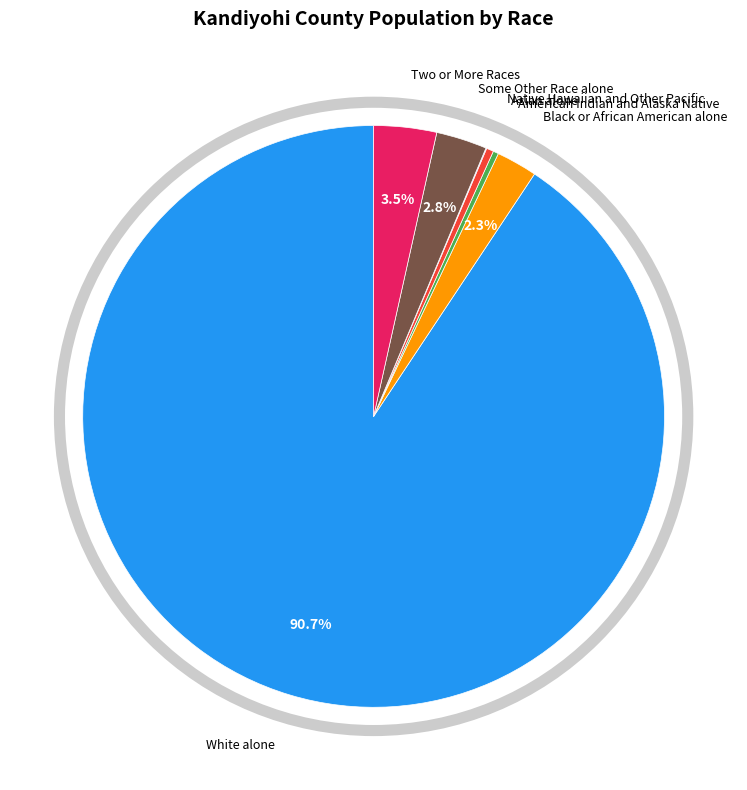

The Asian alone slice represents 9% of the pie. True or false?

False